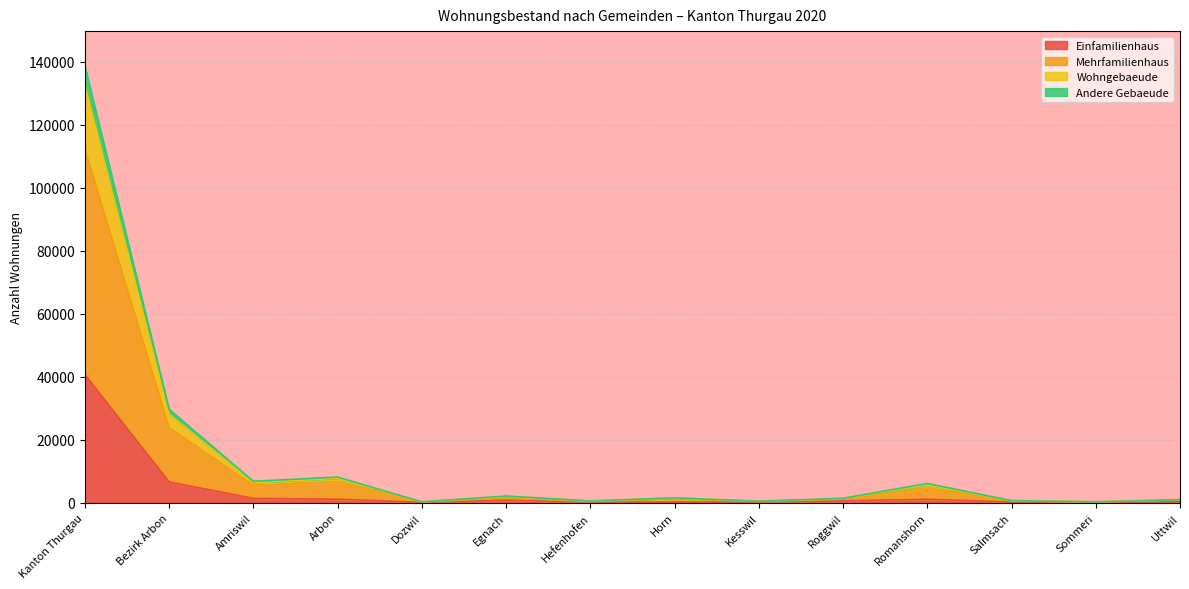

What is the maximum value for Einfamilienhaus?

40725